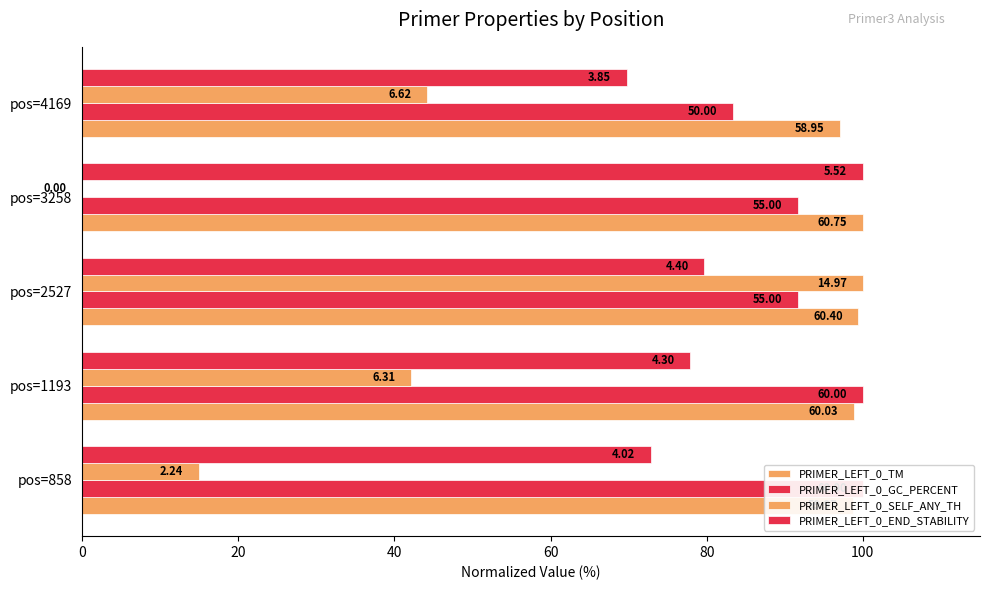

What is the value of the PRIMER_LEFT_0_END_STABILITY bar at the 1st from the left?

72.8